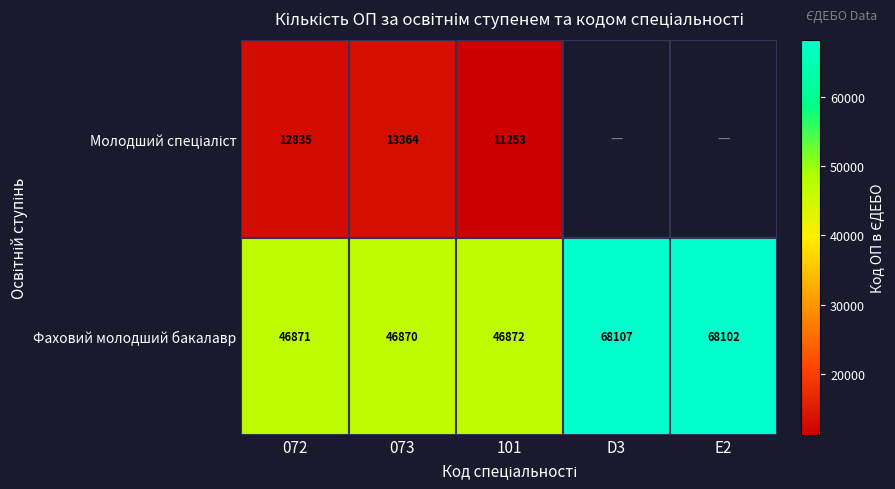

True or false: Фаховий молодший бакалавр has a value of 76371.2 at 101.

False